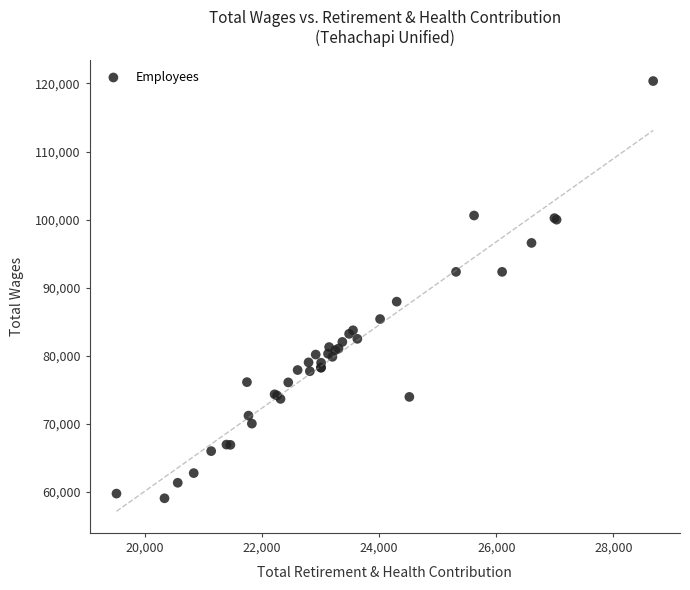

What Y value in the scatter plot is closest to 89720?

87960